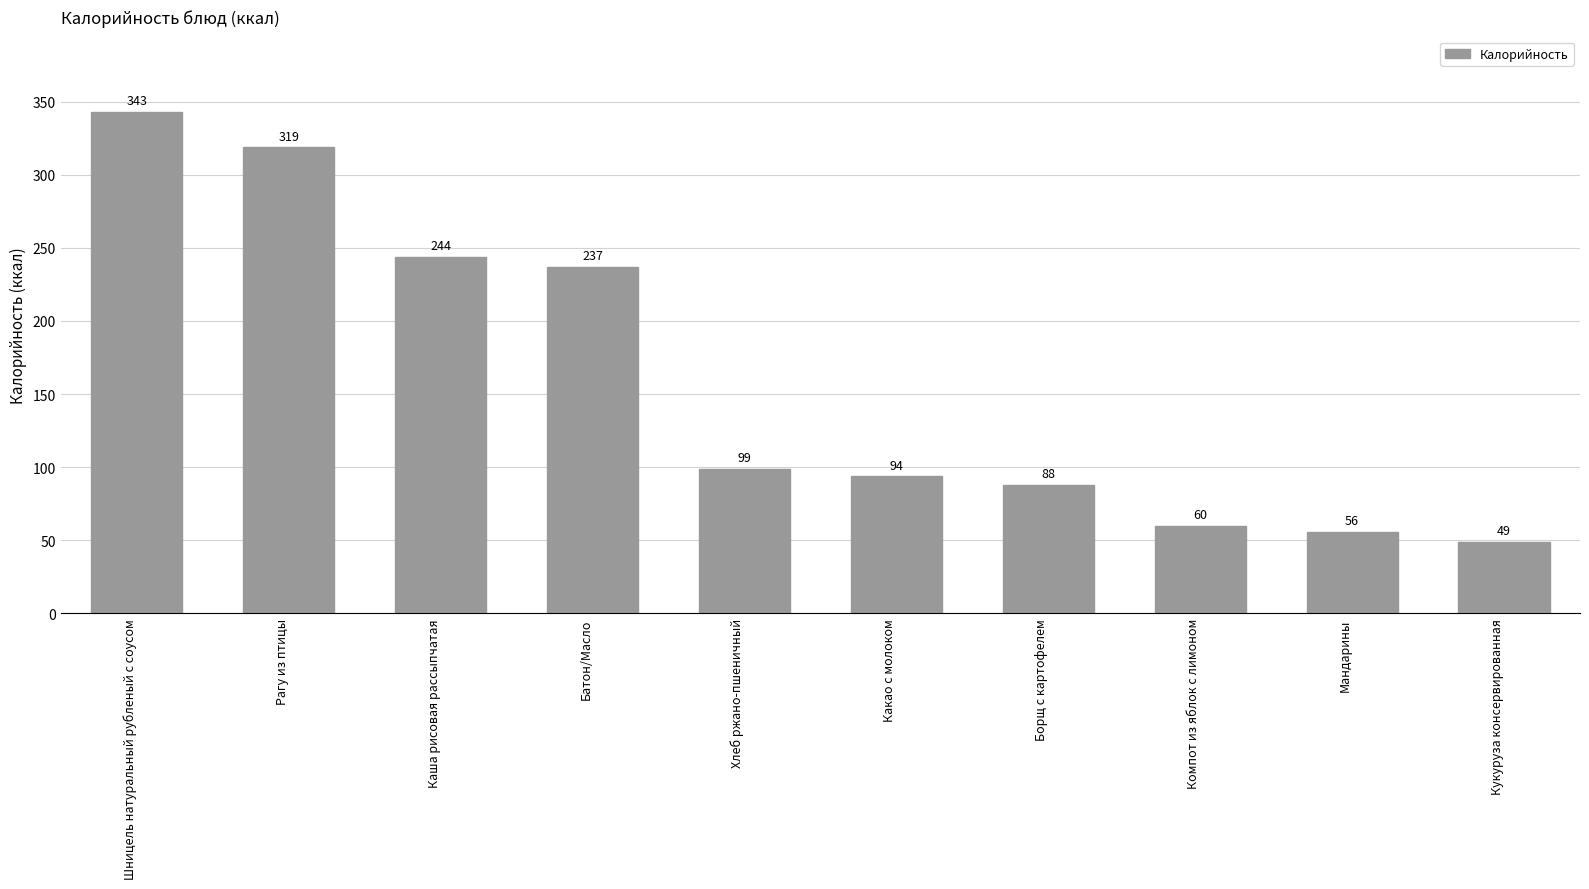

What is the change in value from Батон/Масло to Кукуруза консервированная?

-188